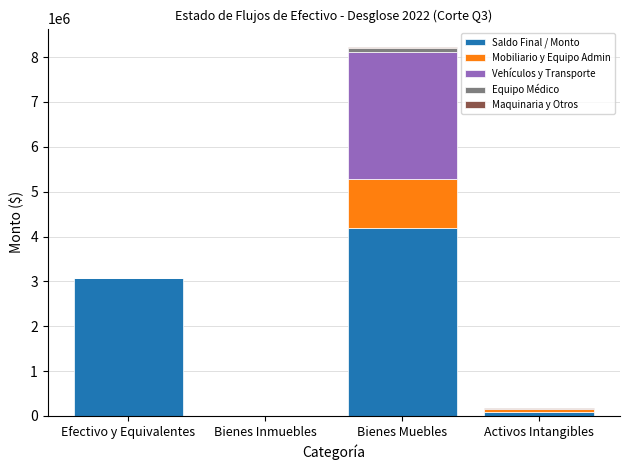

At which category is the sum across all series the highest?

Bienes Muebles